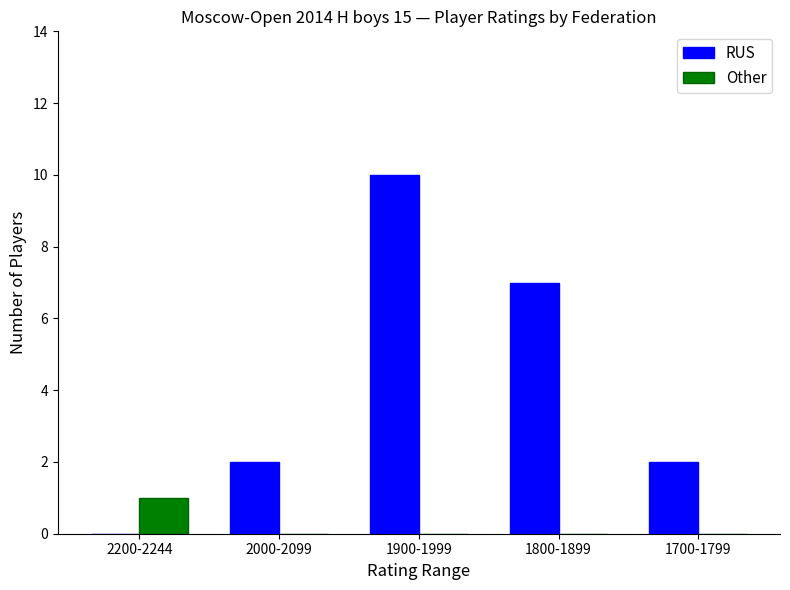

Which series changed the most between 2000-2099 and 1900-1999?

RUS